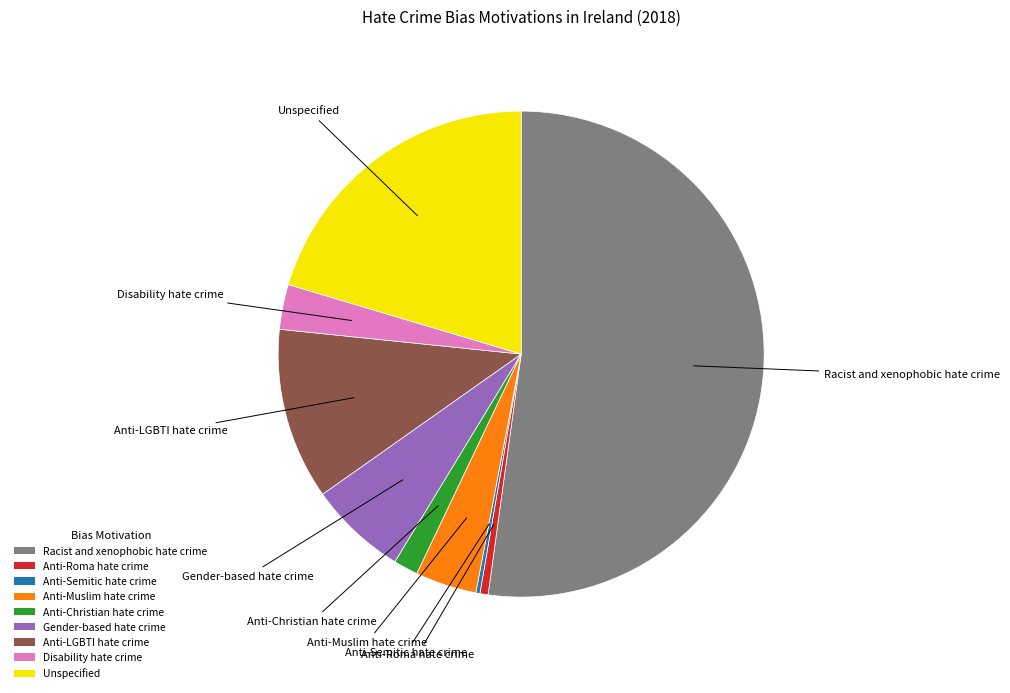

Does any single category account for the majority?

Yes